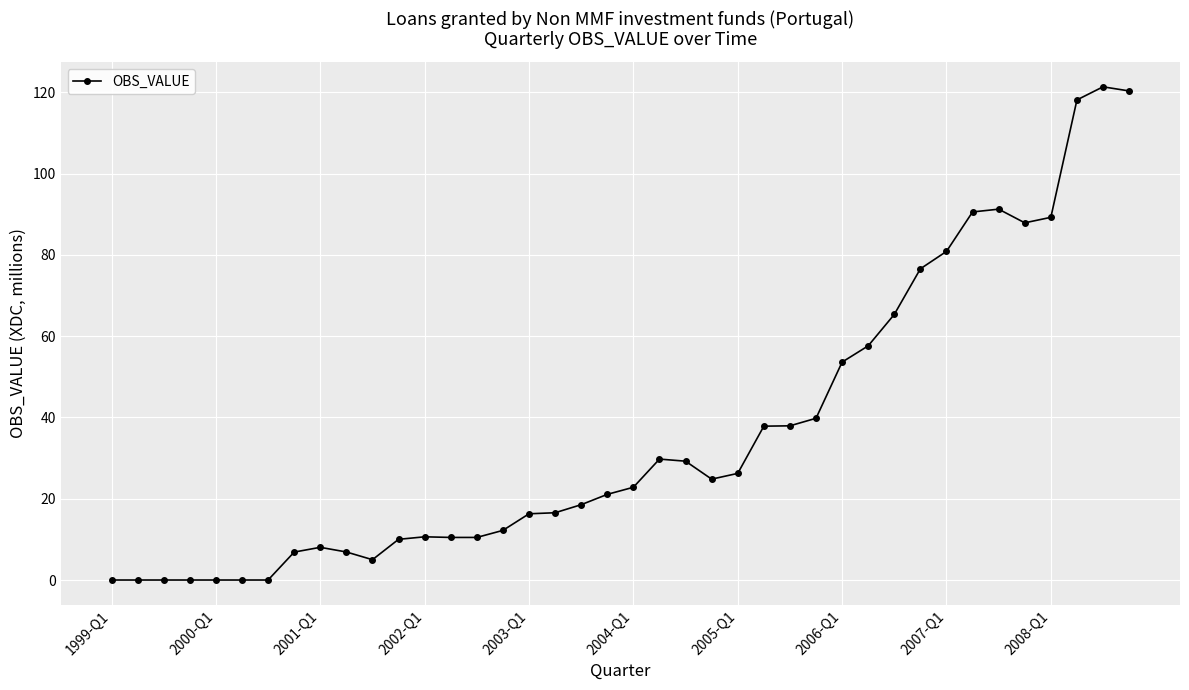

Does the chart have visible grid lines?

Yes